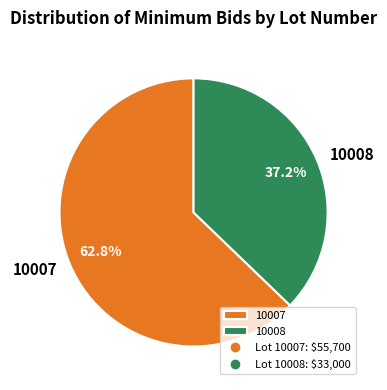

Count the number of slices in the pie.

2